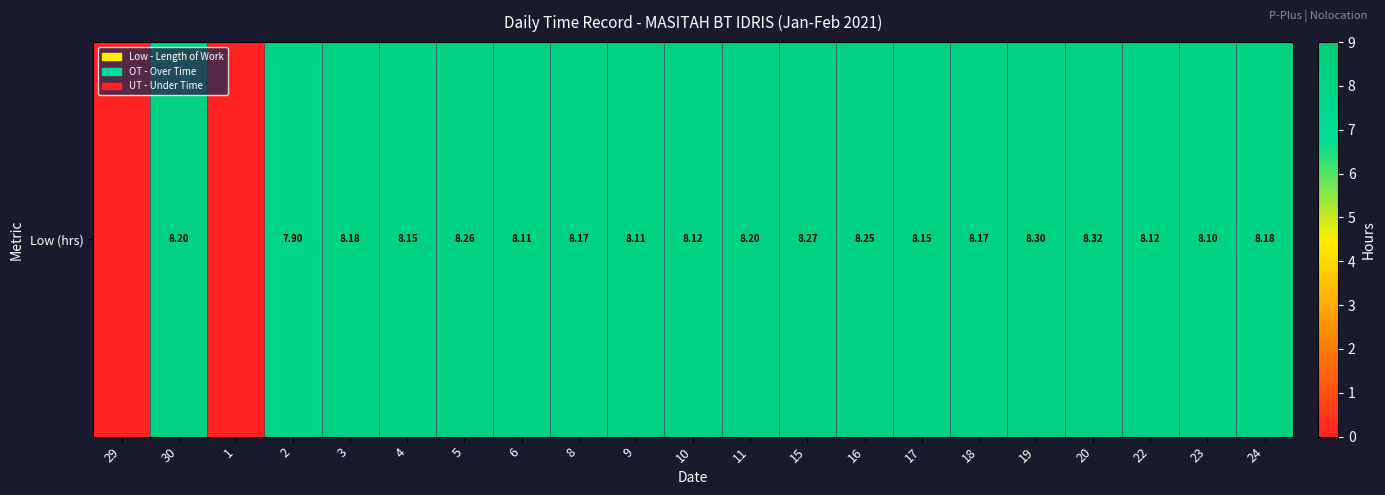

Approximately how many times larger is the value at 9 compared to 4?

1.0